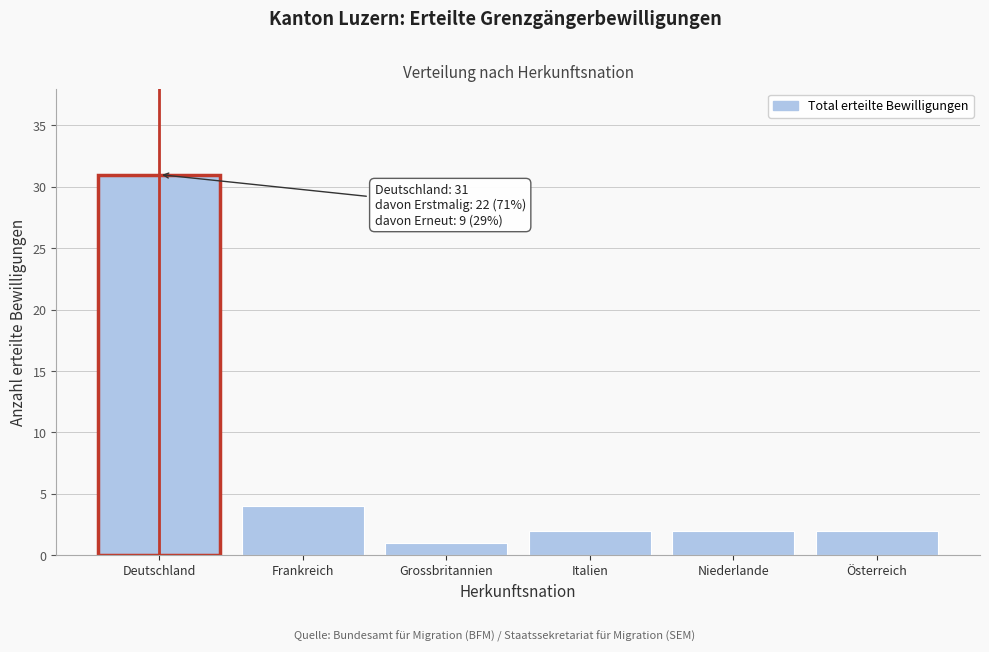

Reading left to right, transcribe all the data shown in this chart.

31	4	1	2	2	2